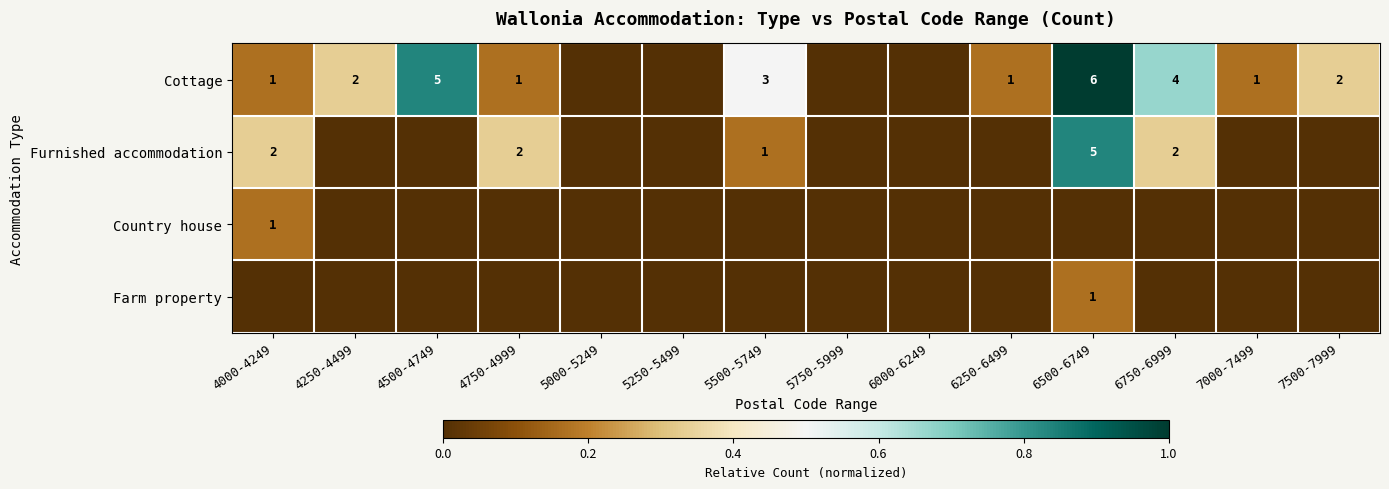

At which category does the chart reach its peak across all series?

6500-6749